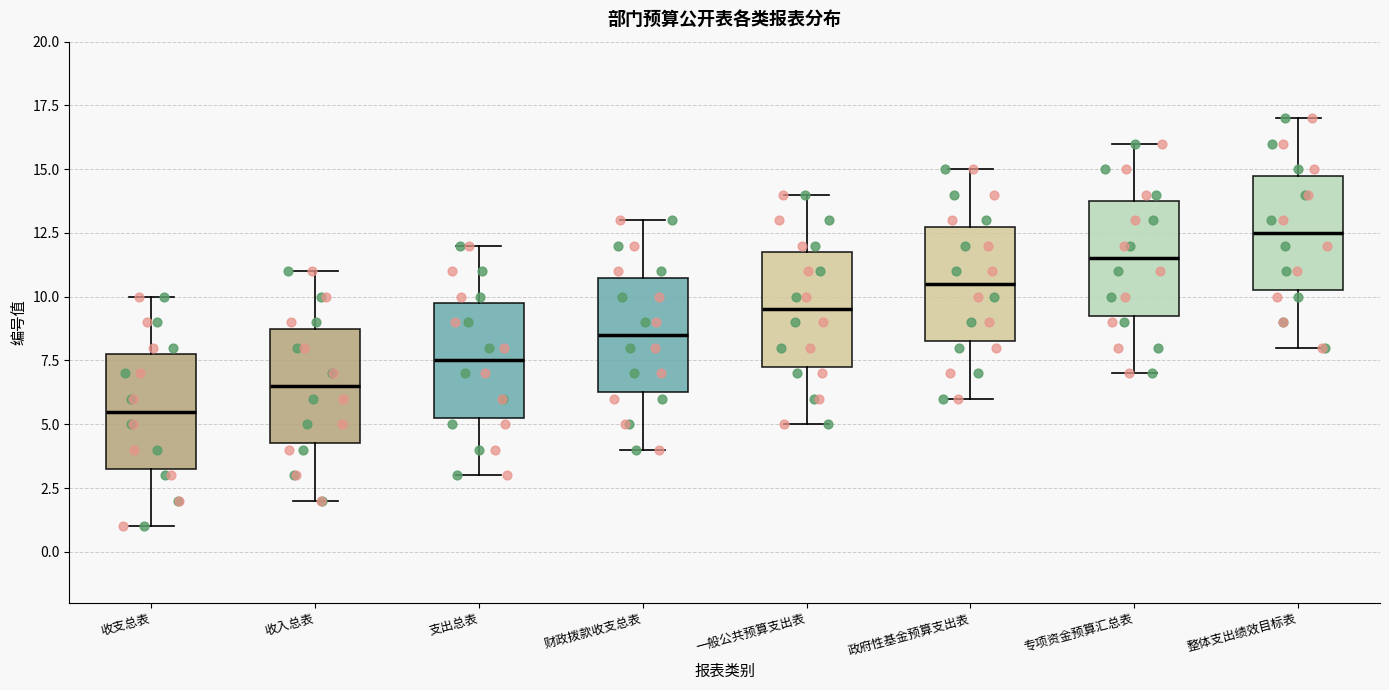

Where does the lower whisker of the box for 政府性基金预算支出表 end on the y-axis? The values are not printed on the chart, so give them approximately, as read against the axis.

6.0